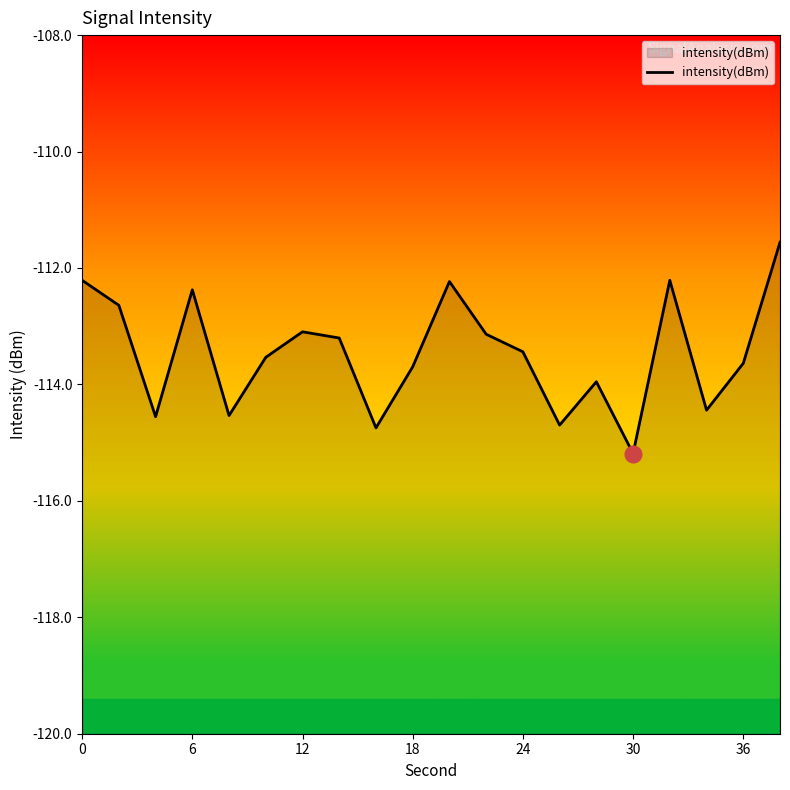

What is the average value?

-113.5